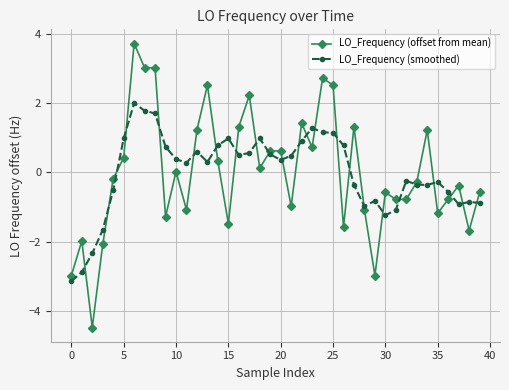

Rank the series by their maximum value, from lowest to highest.

LO_Frequency (smoothed), LO_Frequency (offset from mean)